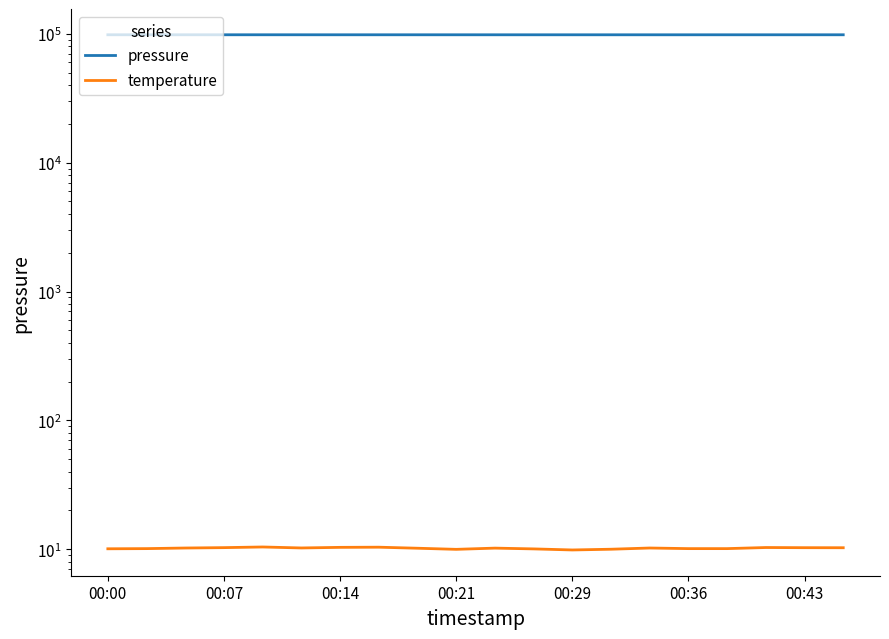

Is this an area chart (filled region under the line)?

No